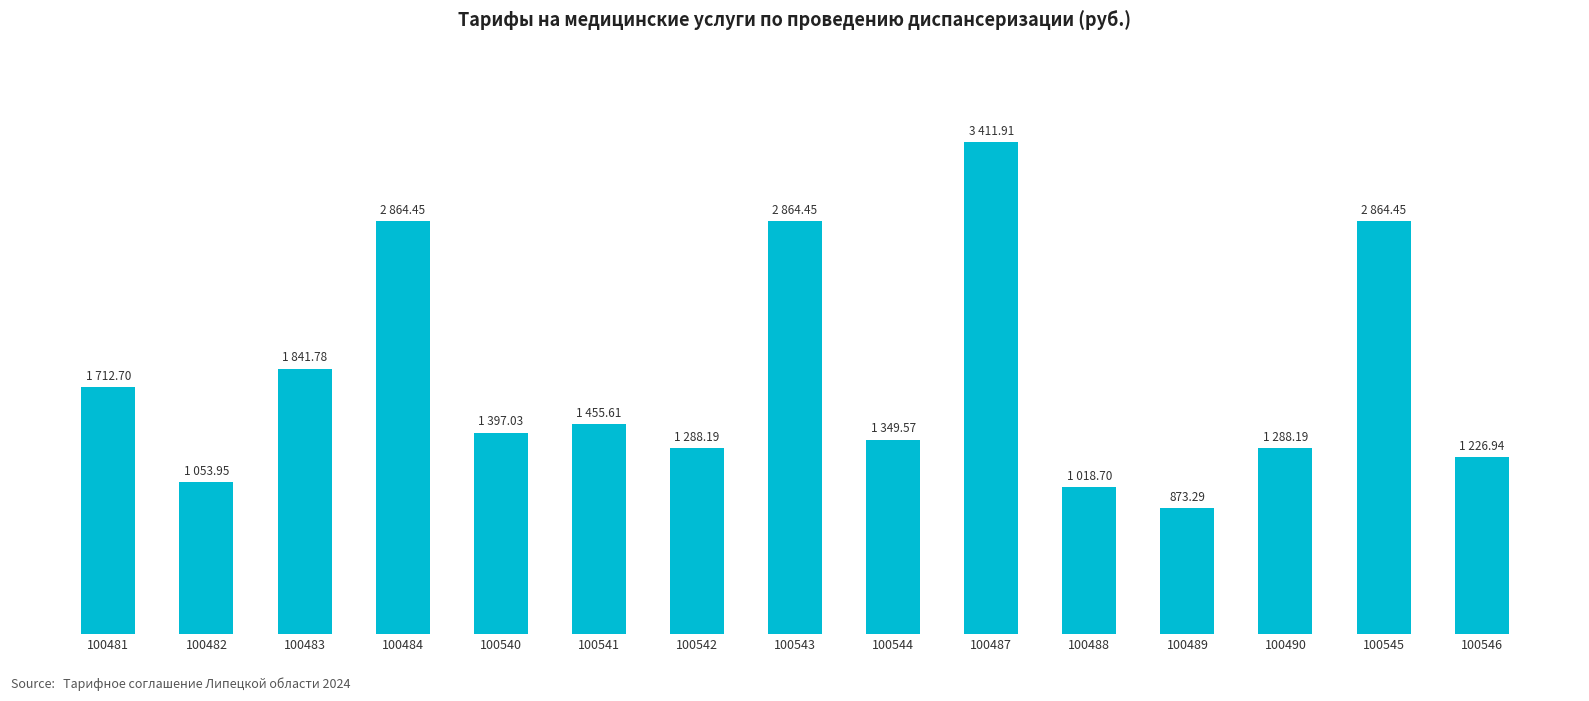

Does the chart contain any negative values?

No